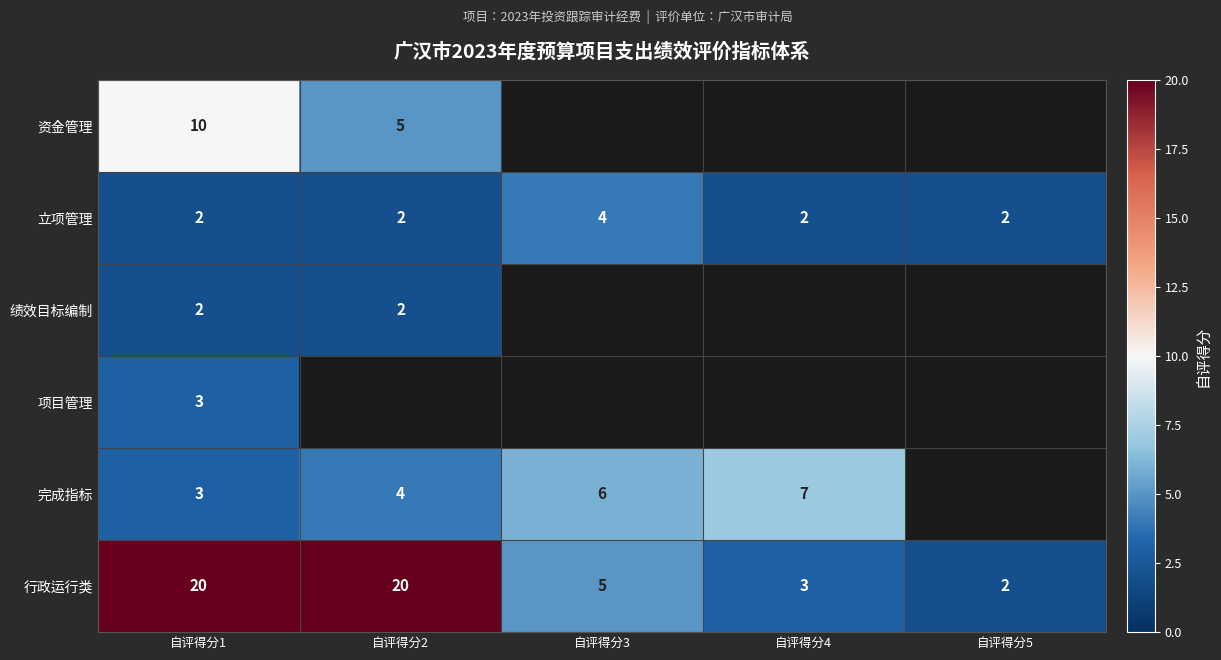

At how many categories does at least one series exceed 2?

4